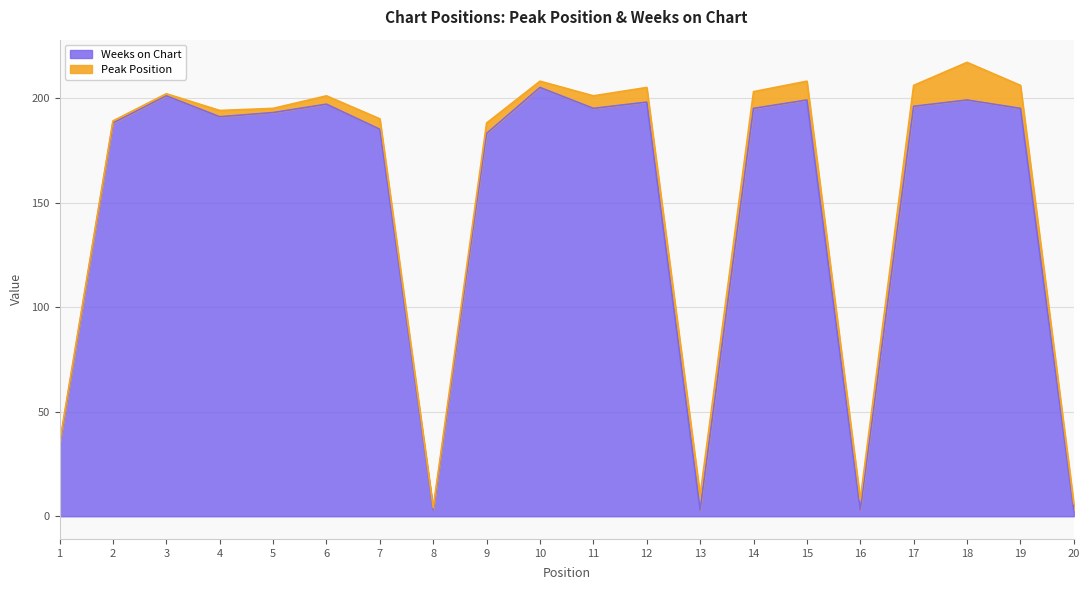

How many data points are above 195?

7